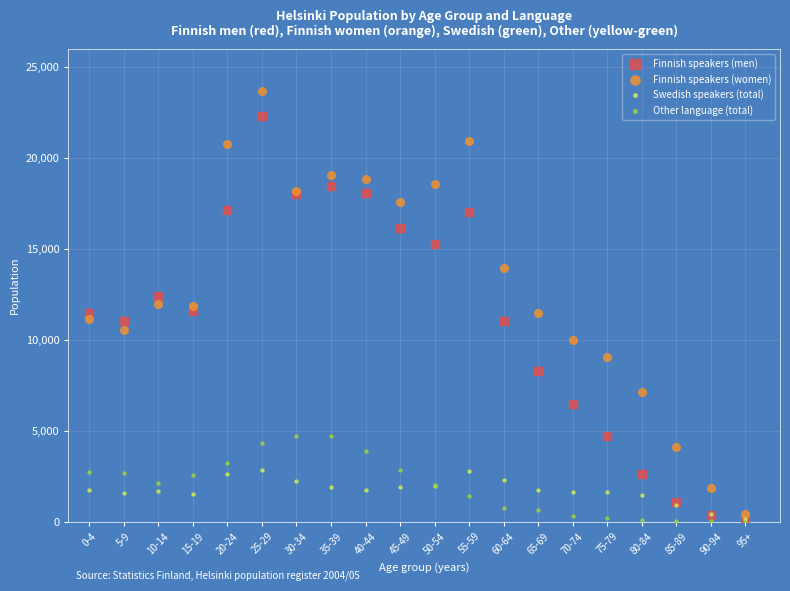

What are all the series names shown in the legend?

Finnish speakers (men), Finnish speakers (women), Swedish speakers (total), Other language (total)